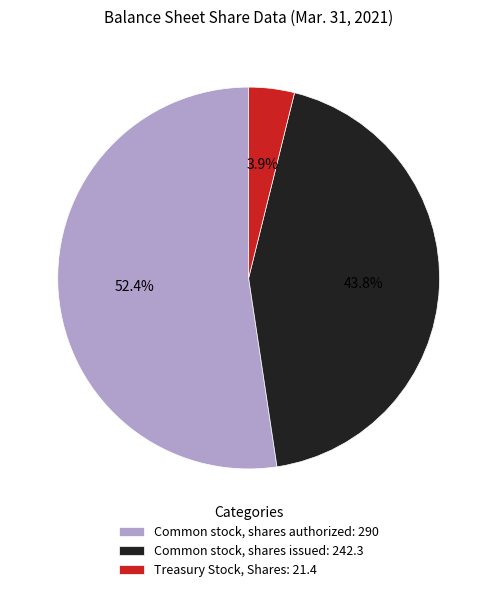

Is there a majority slice in this chart?

Yes